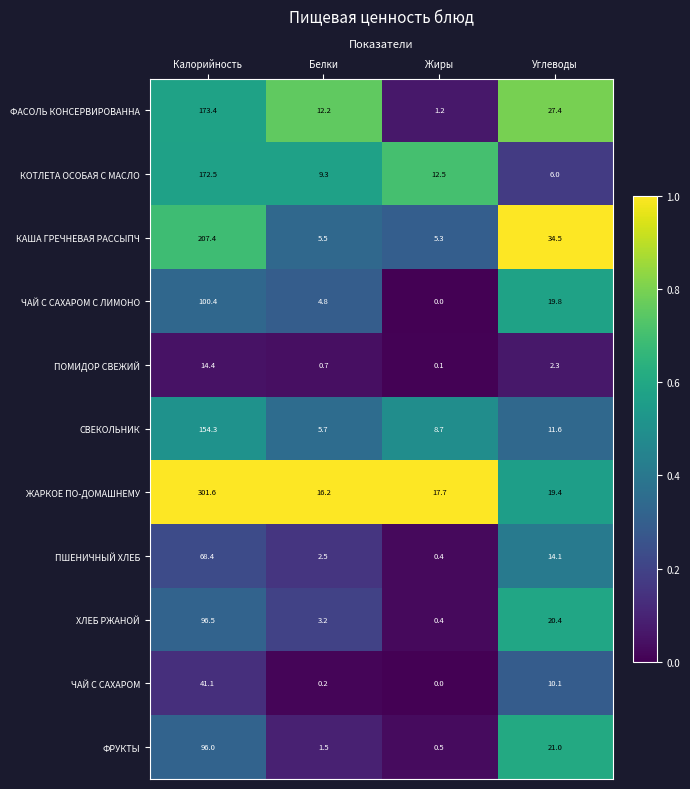

At which category is the sum across all series the highest?

Калорийность